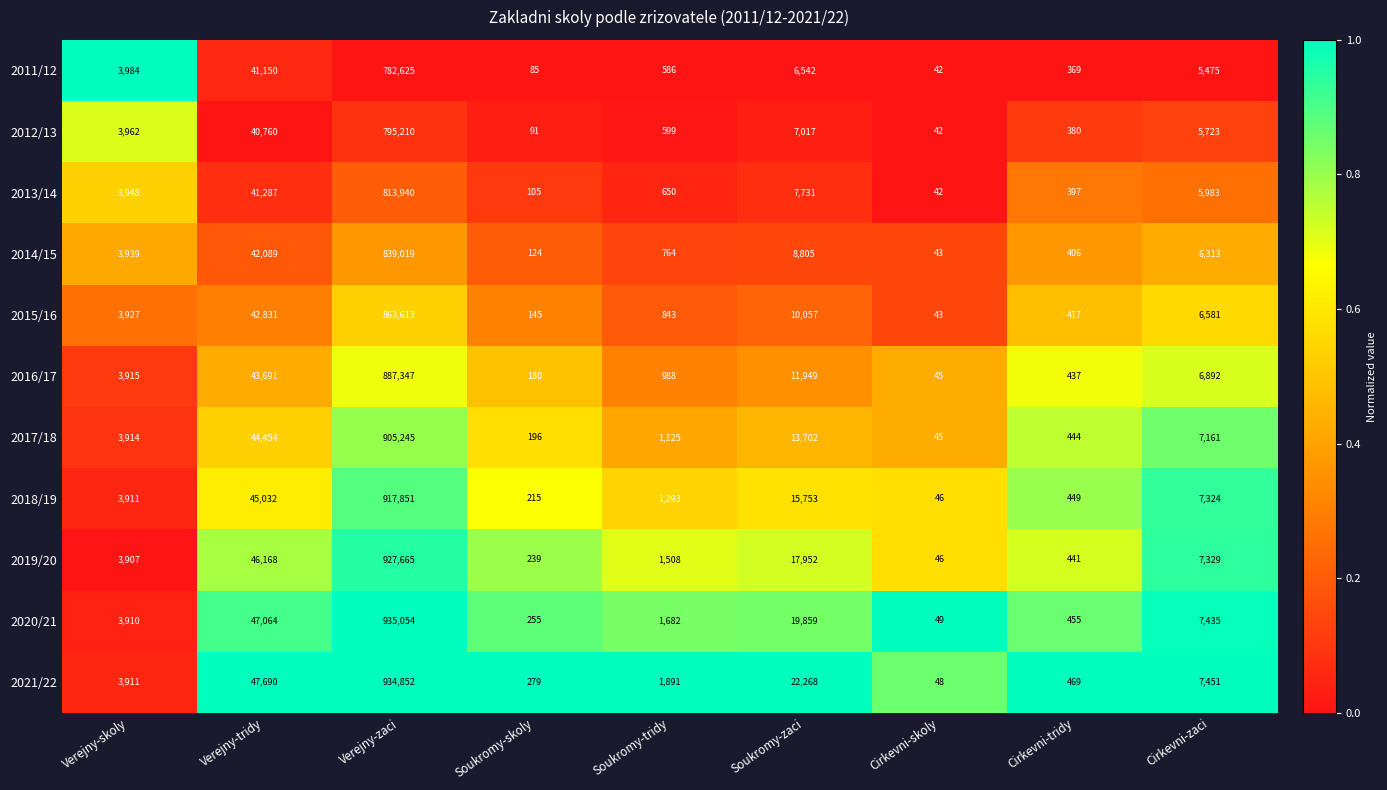

At which category does the chart reach its peak across all series?

Verejny-zaci